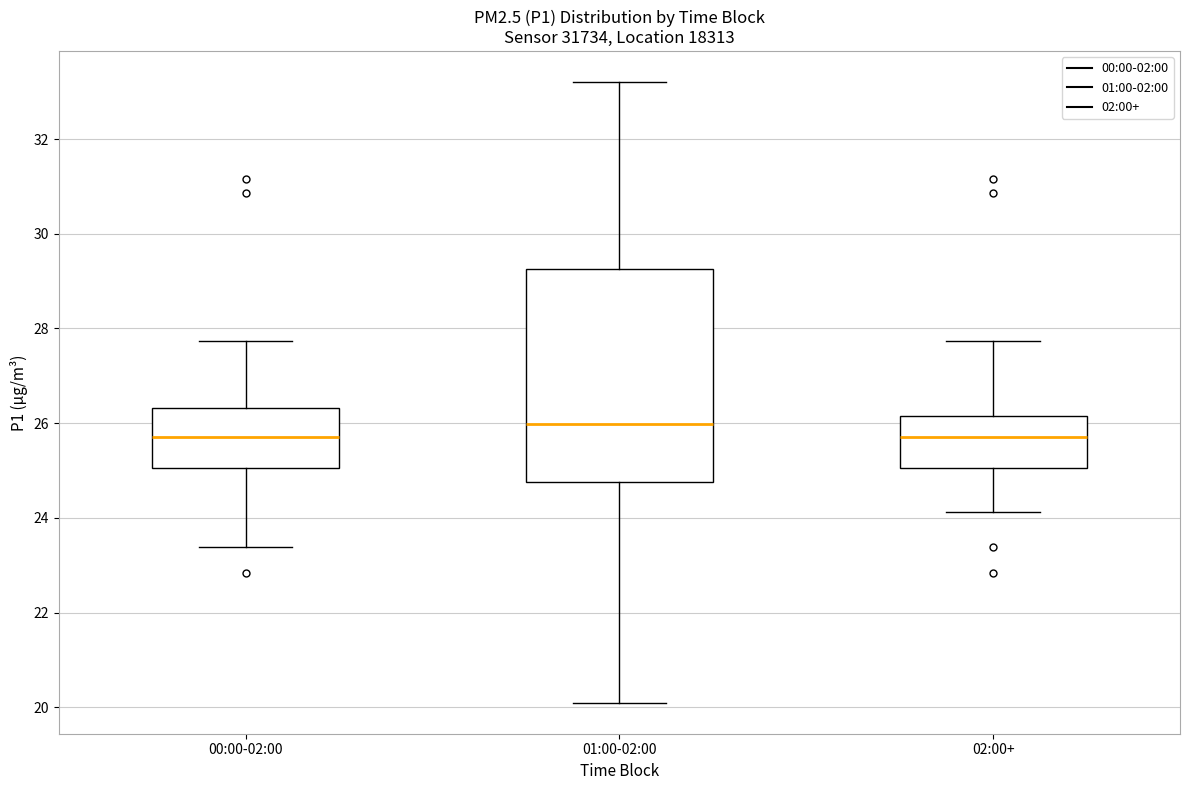

Where is the upper edge of the box for 00:00-02:00 on the y-axis? The values are not printed on the chart, so give them approximately, as read against the axis.

26.4